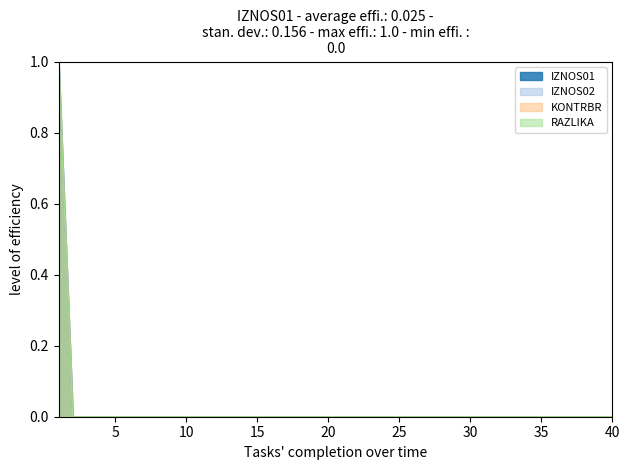

Which category has the lowest value across all series?

2